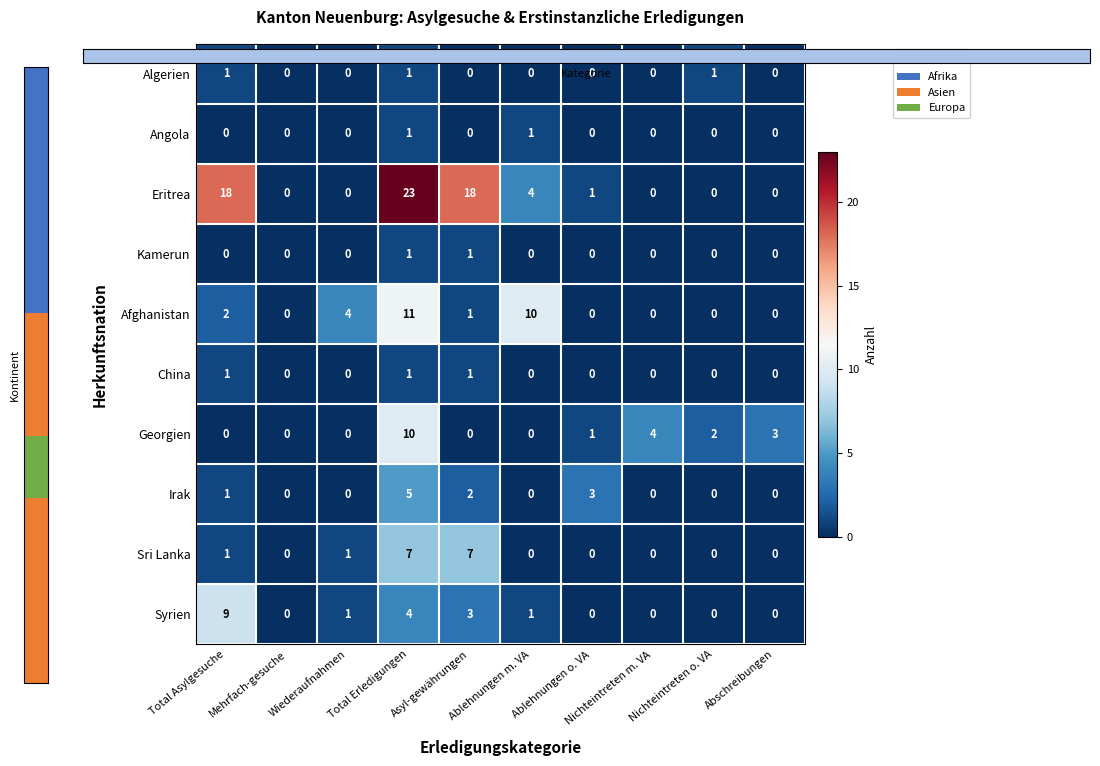

How many categories are shown in the chart?

10